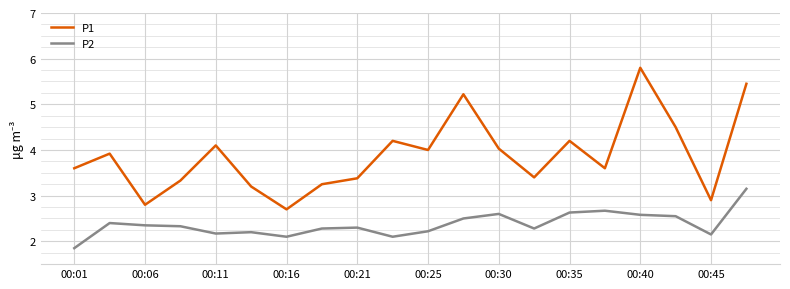

True or false: P1 has more than 0 interior local peaks.

True